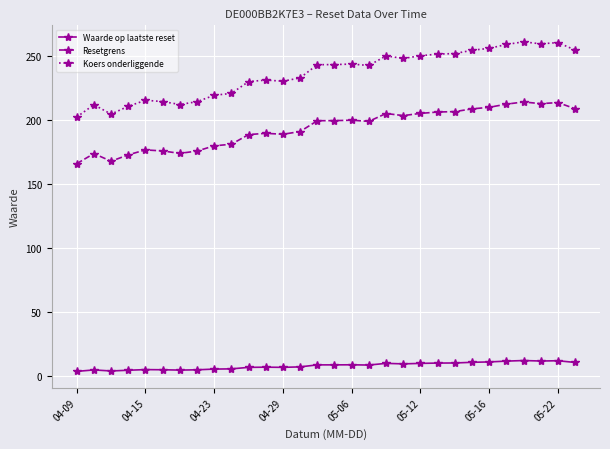

Does the chart display data point markers on the line(s)?

Yes